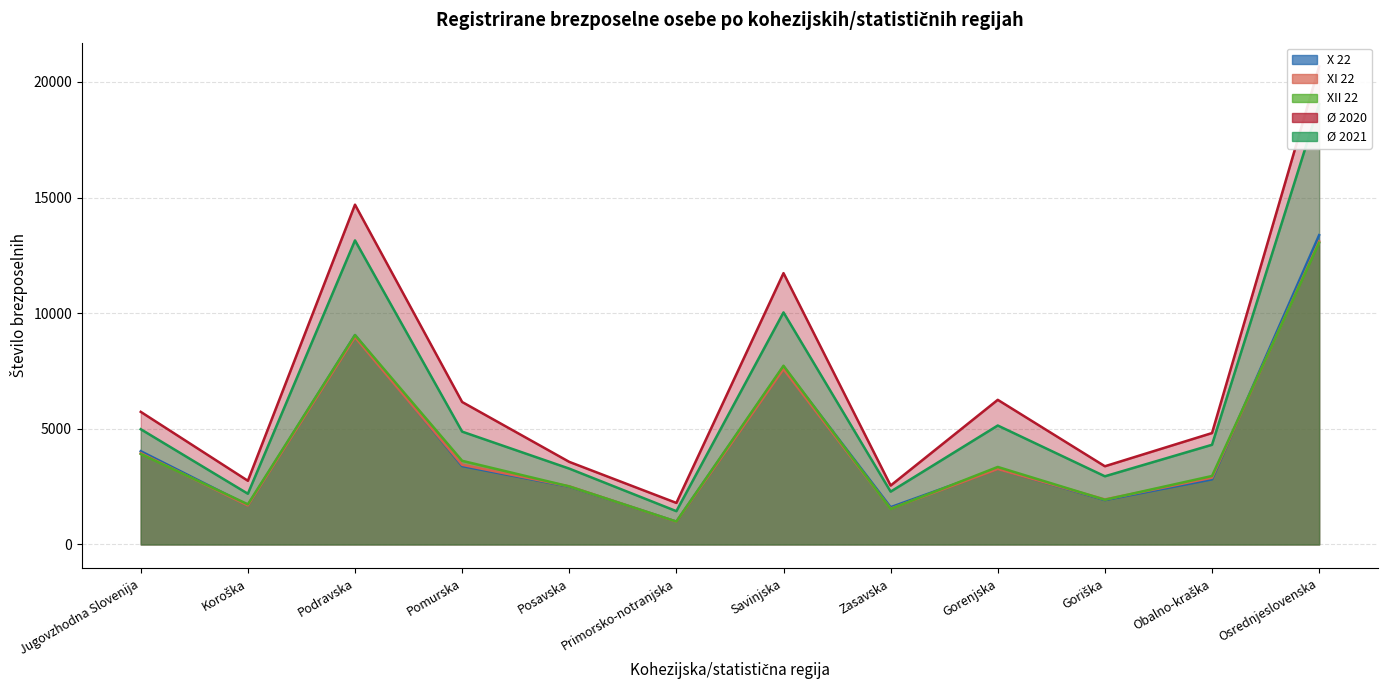

Which series changed the most between Gorenjska and Obalno-kraška?

Ø 2020